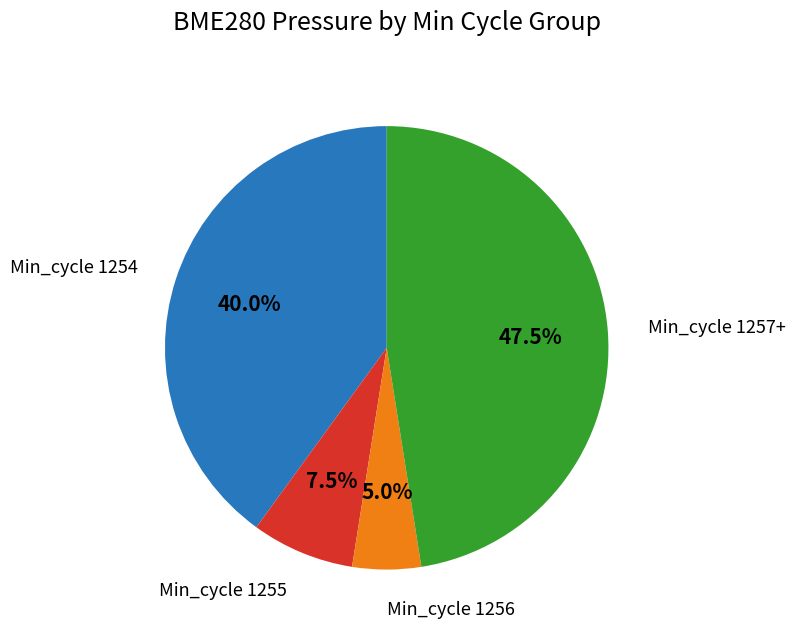

Is there any slice that represents more than half of the pie?

No